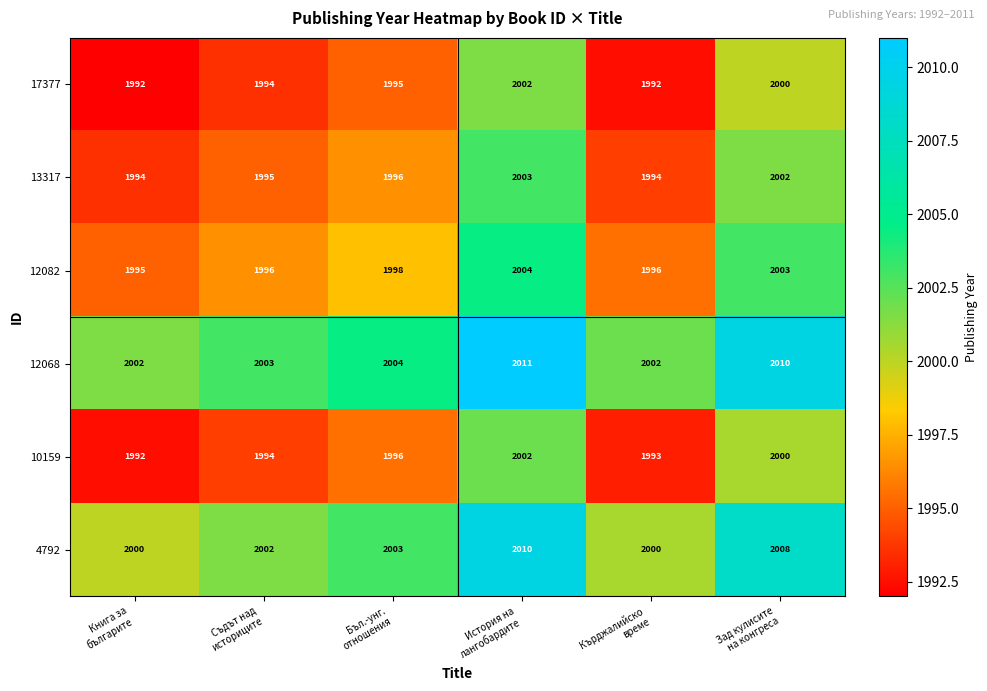

What is the difference between the maximum and minimum values in the 13317 series?

9